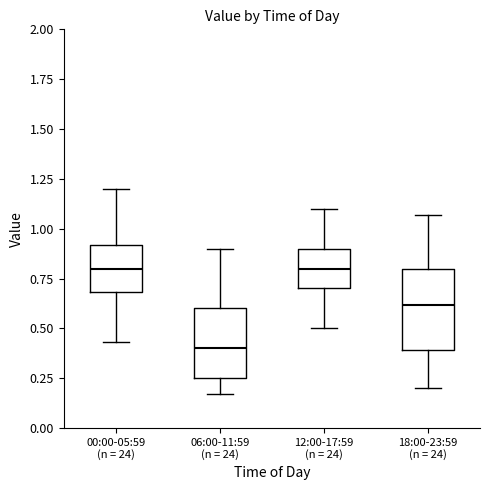

Reading left to right, read every box against the y-axis: the position of its median line, the range the box covers, and the ends of its whiskers. The values are not printed on the chart, so give them approximately, as read against the axis.

00:00-05:59 (n = 24): median 0.80, box 0.70 to 0.90, whiskers 0.45 to 1.20
06:00-11:59 (n = 24): median 0.40, box 0.25 to 0.60, whiskers 0.15 to 0.90
12:00-17:59 (n = 24): median 0.80, box 0.70 to 0.90, whiskers 0.50 to 1.10
18:00-23:59 (n = 24): median 0.60, box 0.40 to 0.80, whiskers 0.20 to 1.05